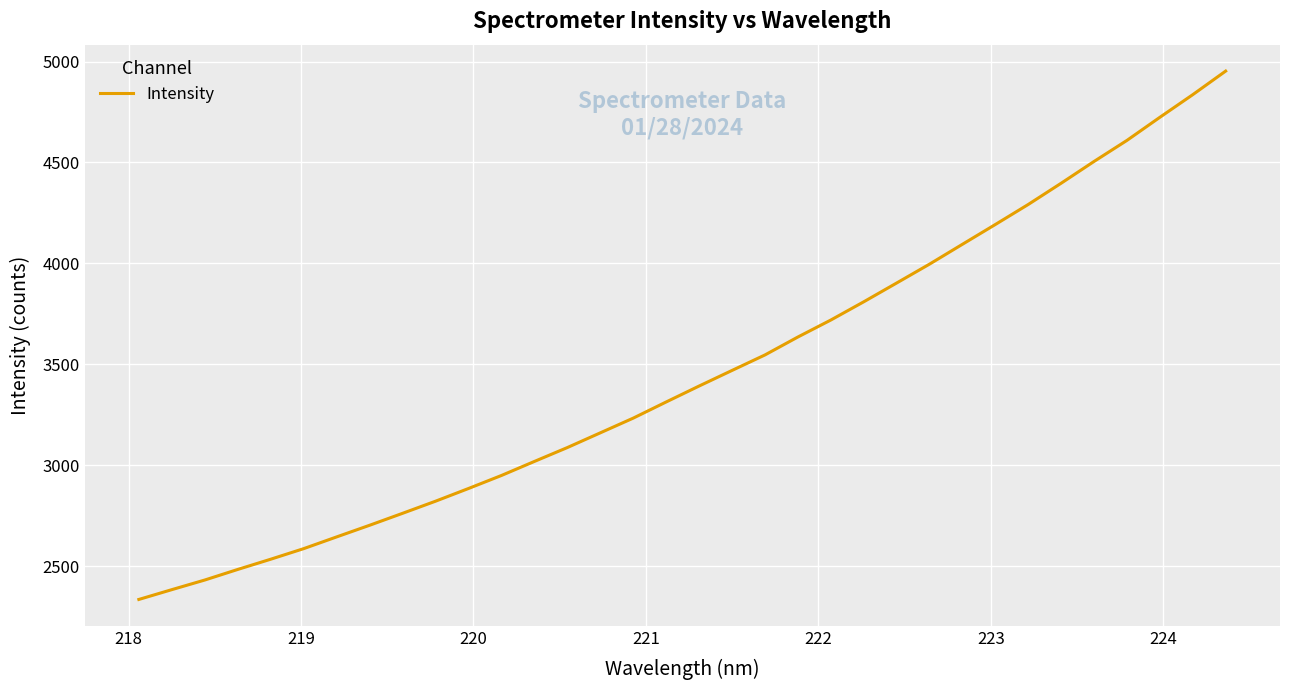

What is the smallest value displayed?

2335.1